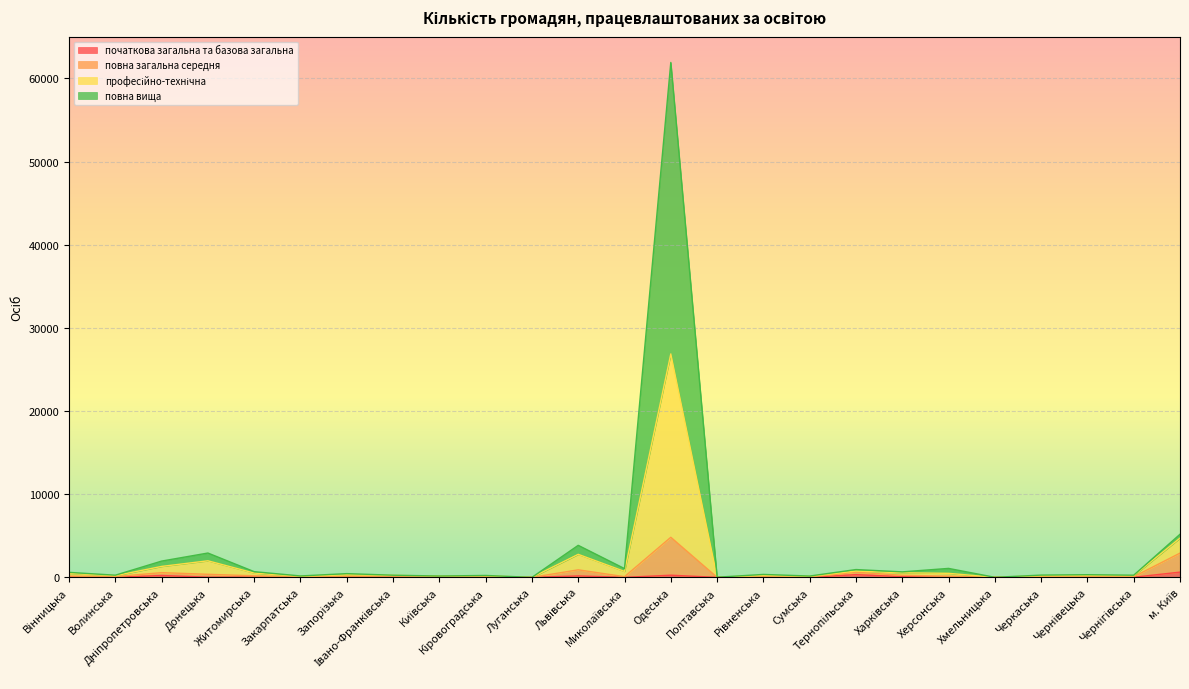

Does the chart display data point markers on the line(s)?

No